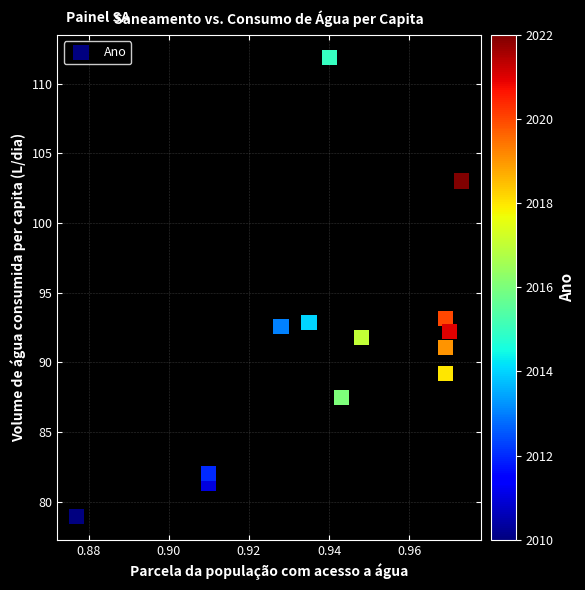

How many data points are displayed?

13